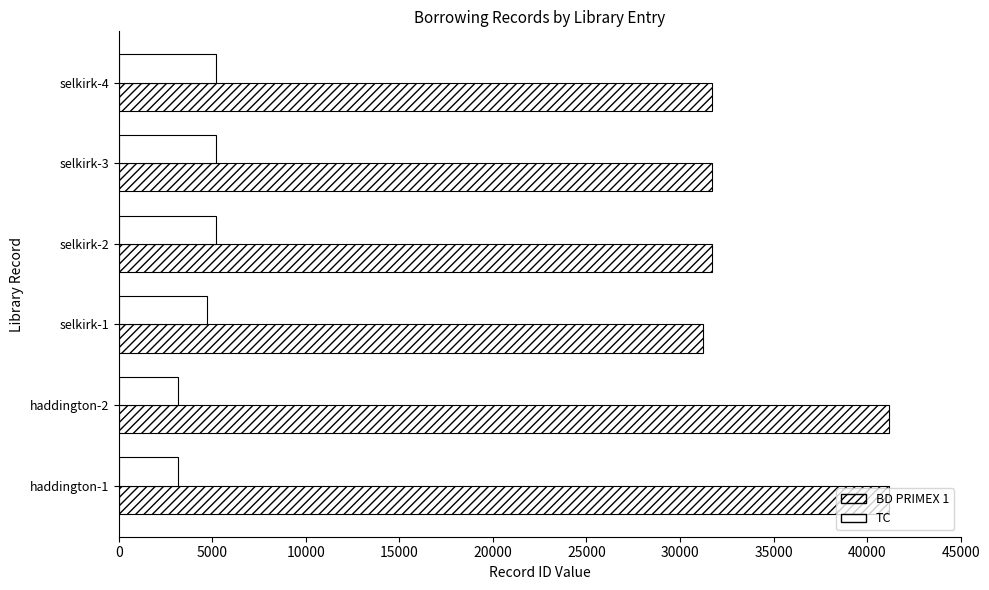

Reading left to right, transcribe all the data shown in this chart.

BD PRIMEX 1: 41166	41165	31245	31718	31717	31716
TC: 3178	3177	4714	5187	5186	5185